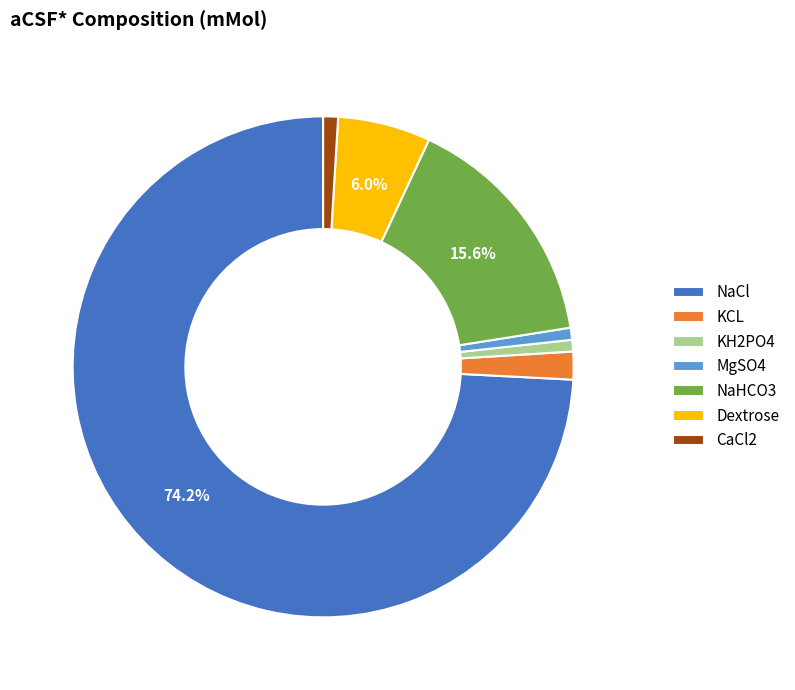

Between Dextrose and KH2PO4, which is larger?

Dextrose